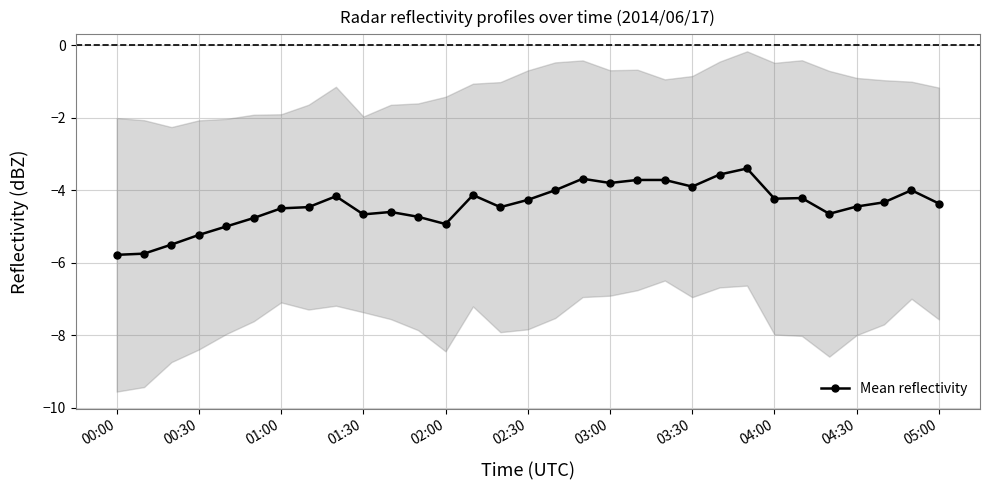

At which category does the chart reach its peak across all series?

23